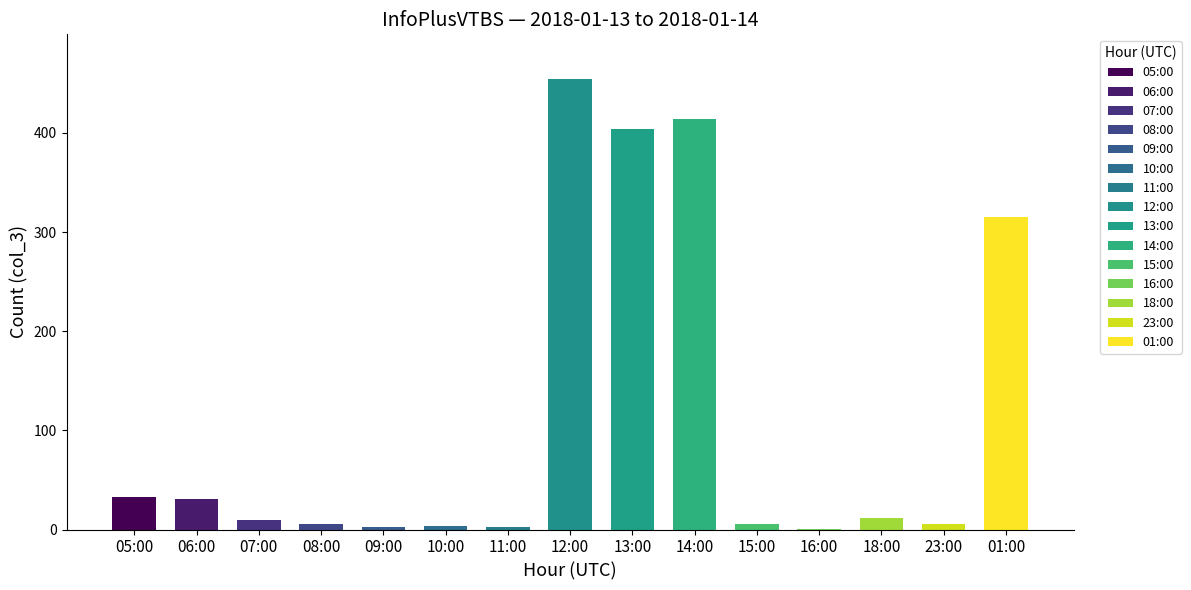

At which label is the value closest to 227?

01:00